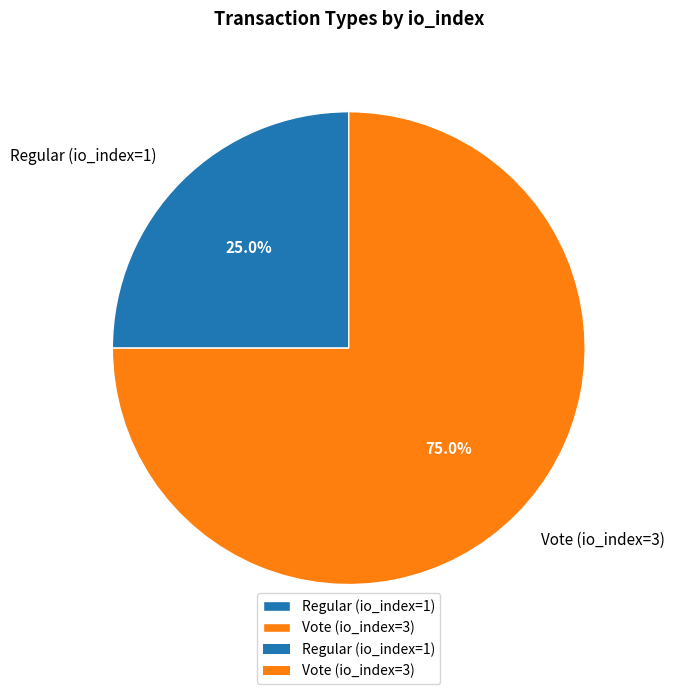

What is the largest slice in the pie chart?

Vote (io_index=3)